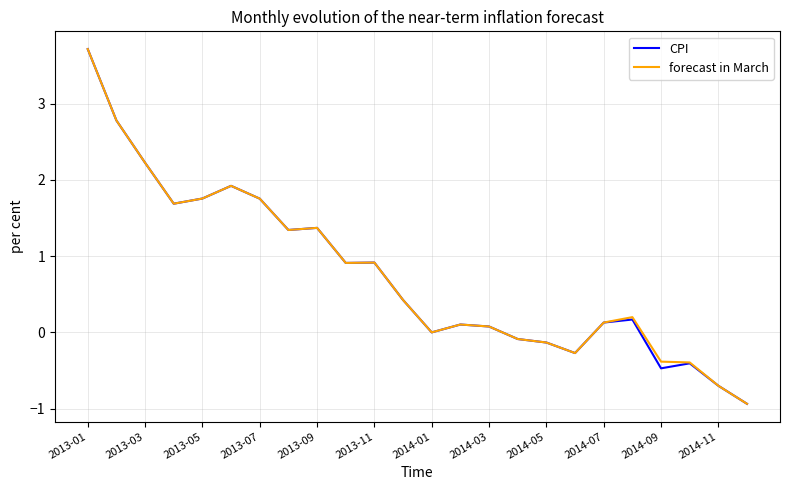

In CPI, how many points are lower than both neighbors (excluding endpoints)?

6